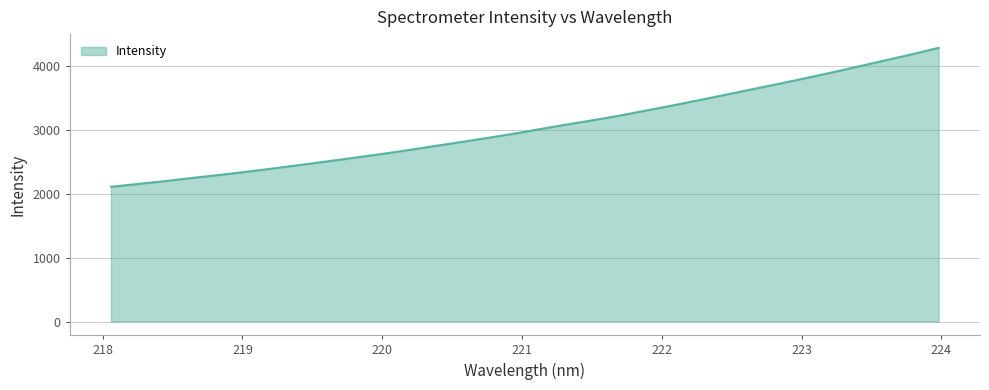

What is the greatest value displayed?

4287.4